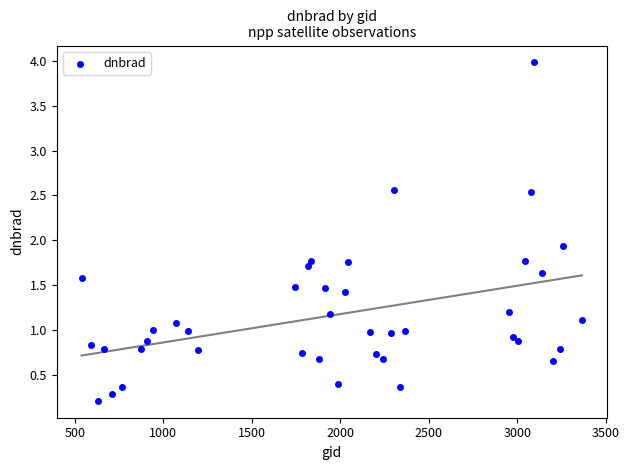

What is the range of X values (max minus min)?

2826.0